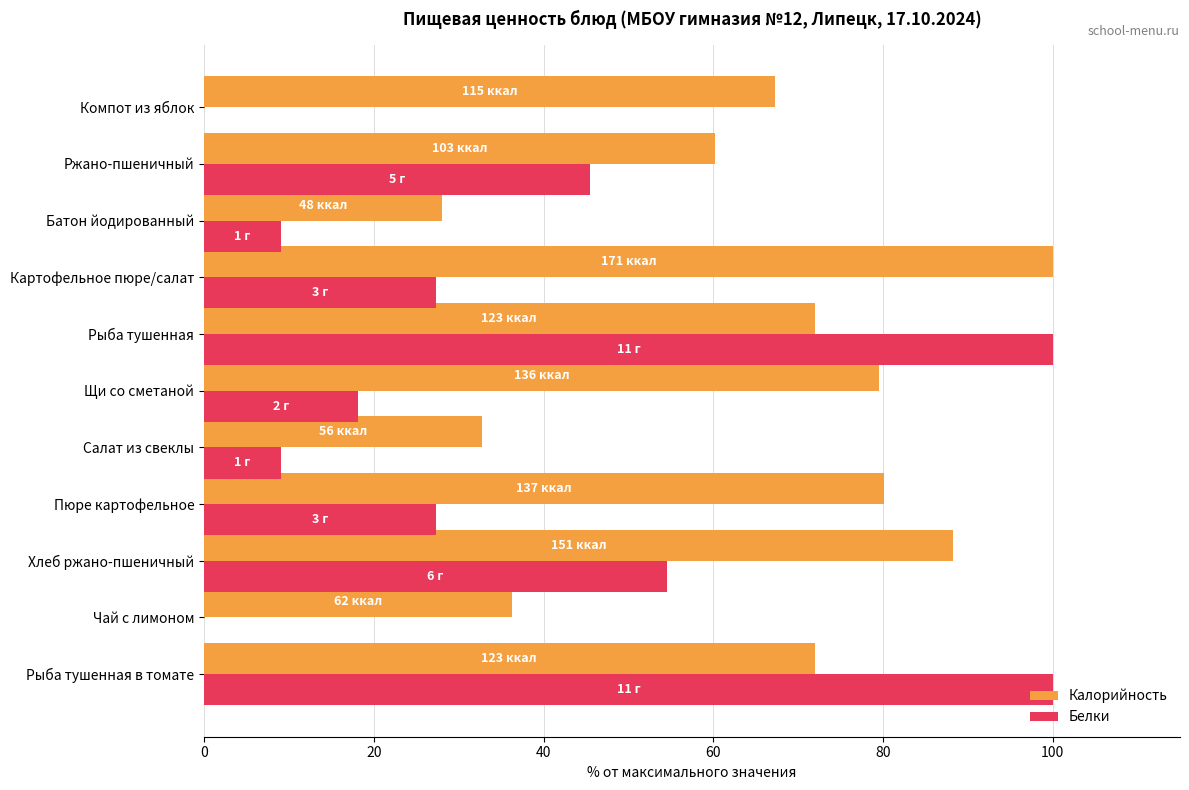

What is the sum of all Белки values?

390.9